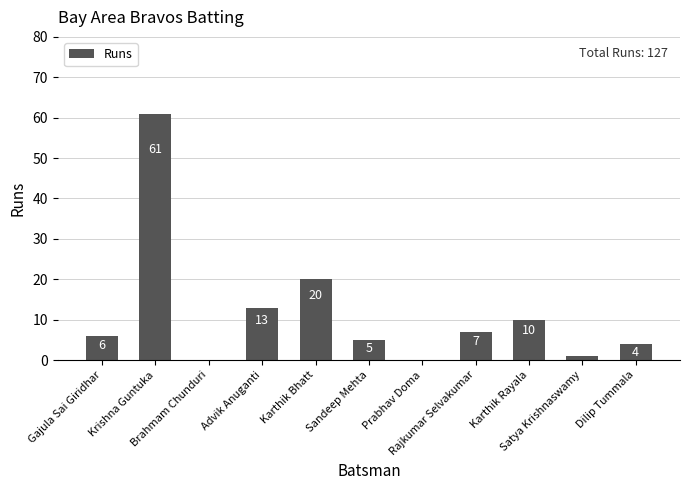

What is the greatest value displayed?

61